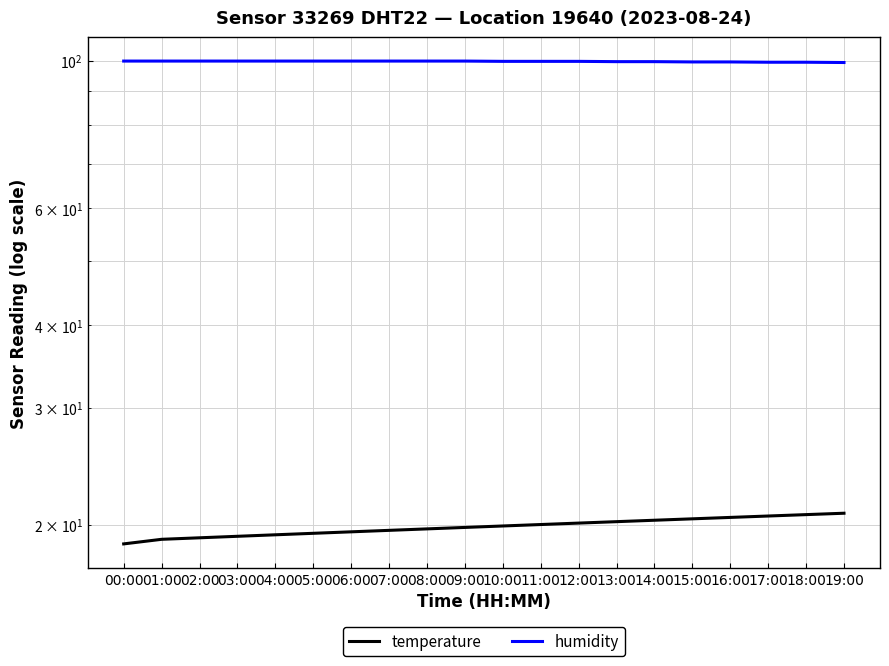

What is the average value of the humidity series?

99.8